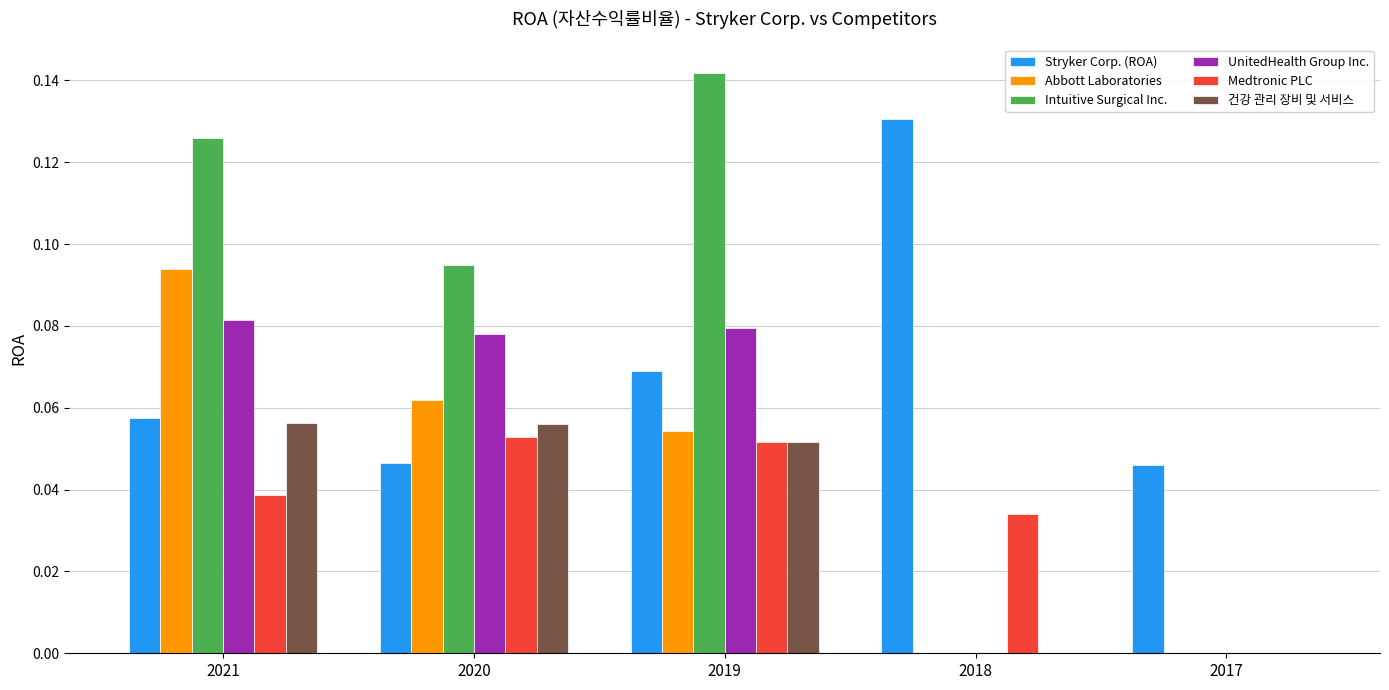

Which series has the largest total across all categories?

Intuitive Surgical Inc.